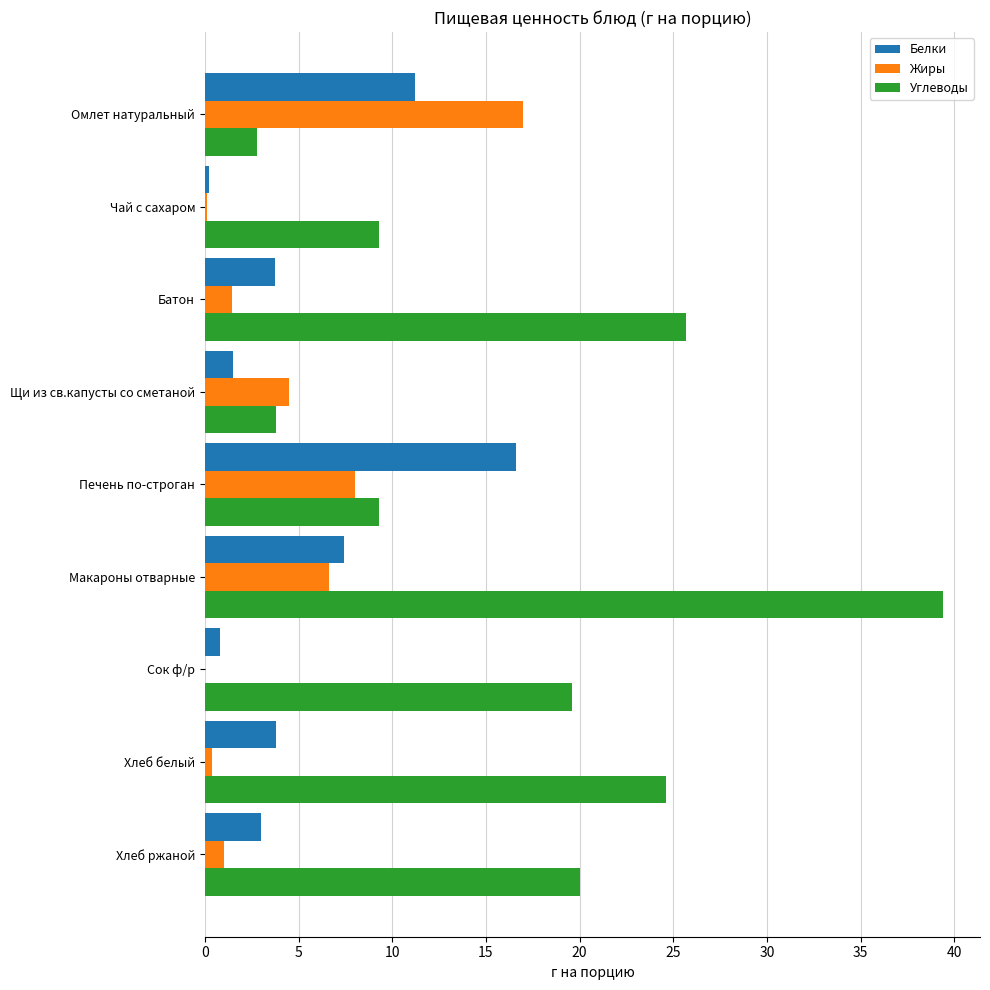

The value of Белки at Хлеб ржаной is 1.1. True or false?

False